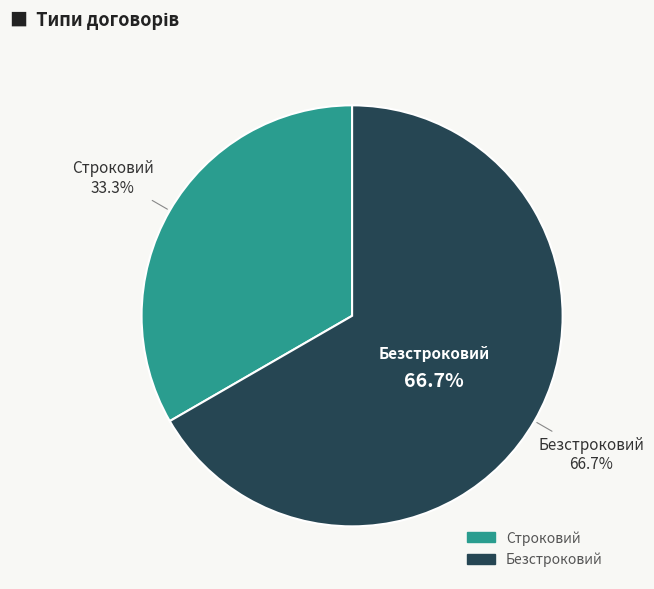

What percentage do Безстроковий and Строковий together represent?

100.0%